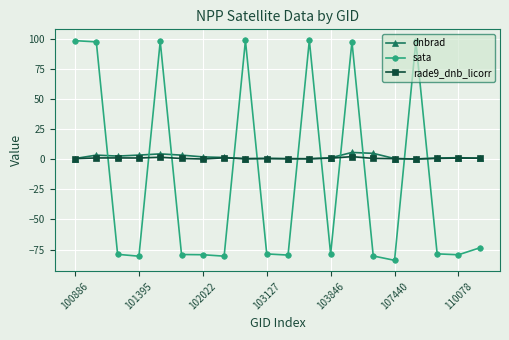

What is the sum of all sata values?

-345.2